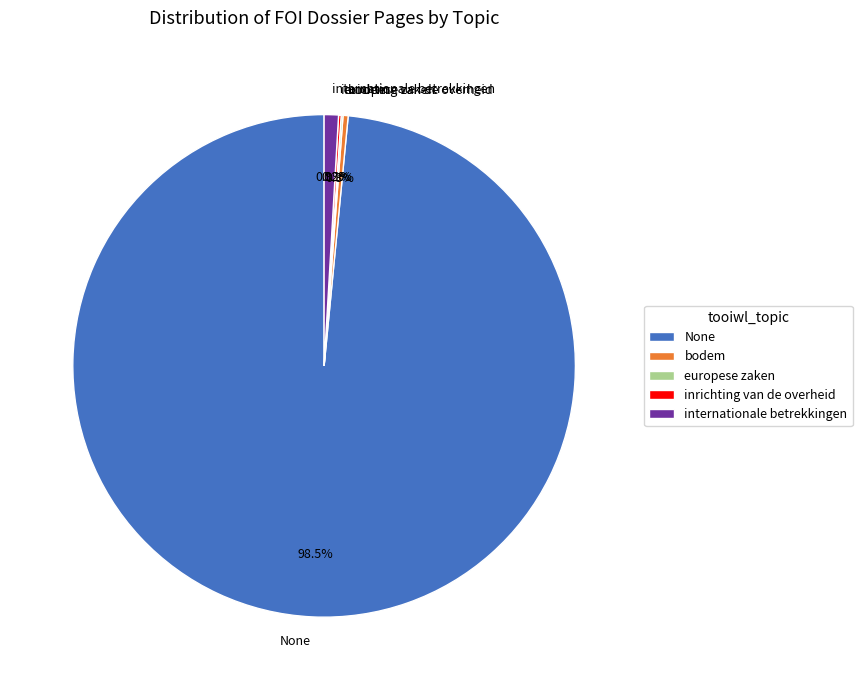

To the nearest percent, what is the average slice percentage?

20%